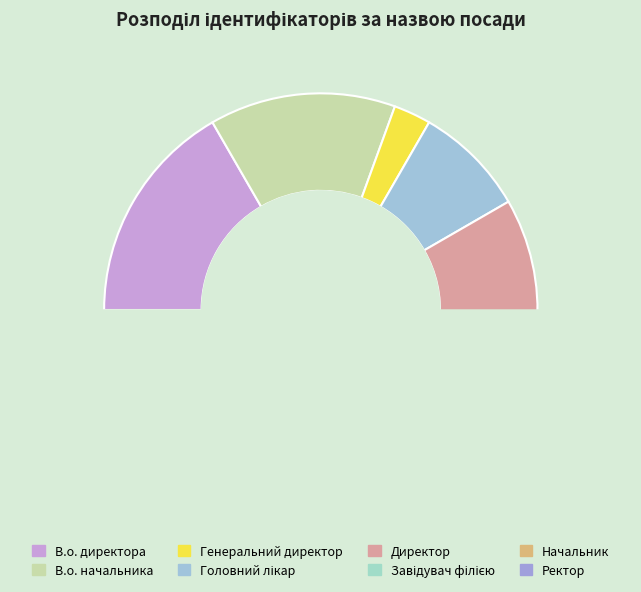

Is there a majority slice in this chart?

No